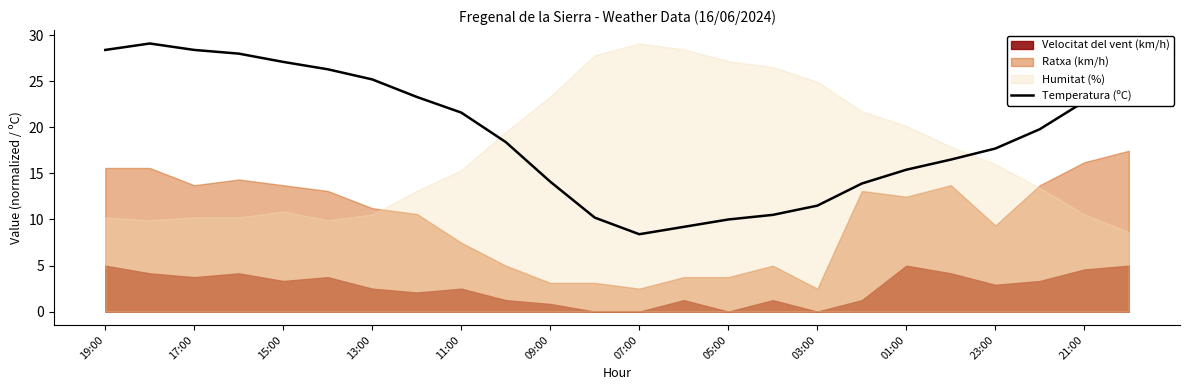

What is the sum of all values?

460.6